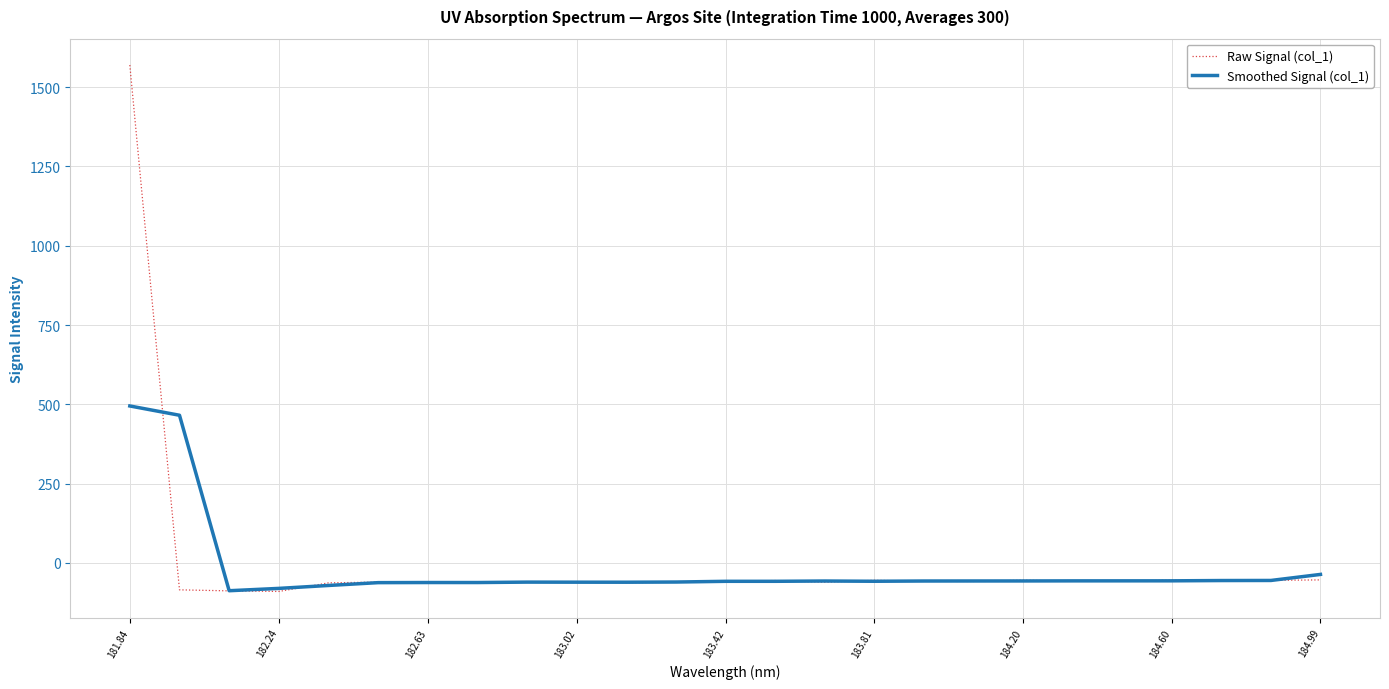

True or false: Raw Signal (col_1) has more than 0 points higher than both neighbors.

True